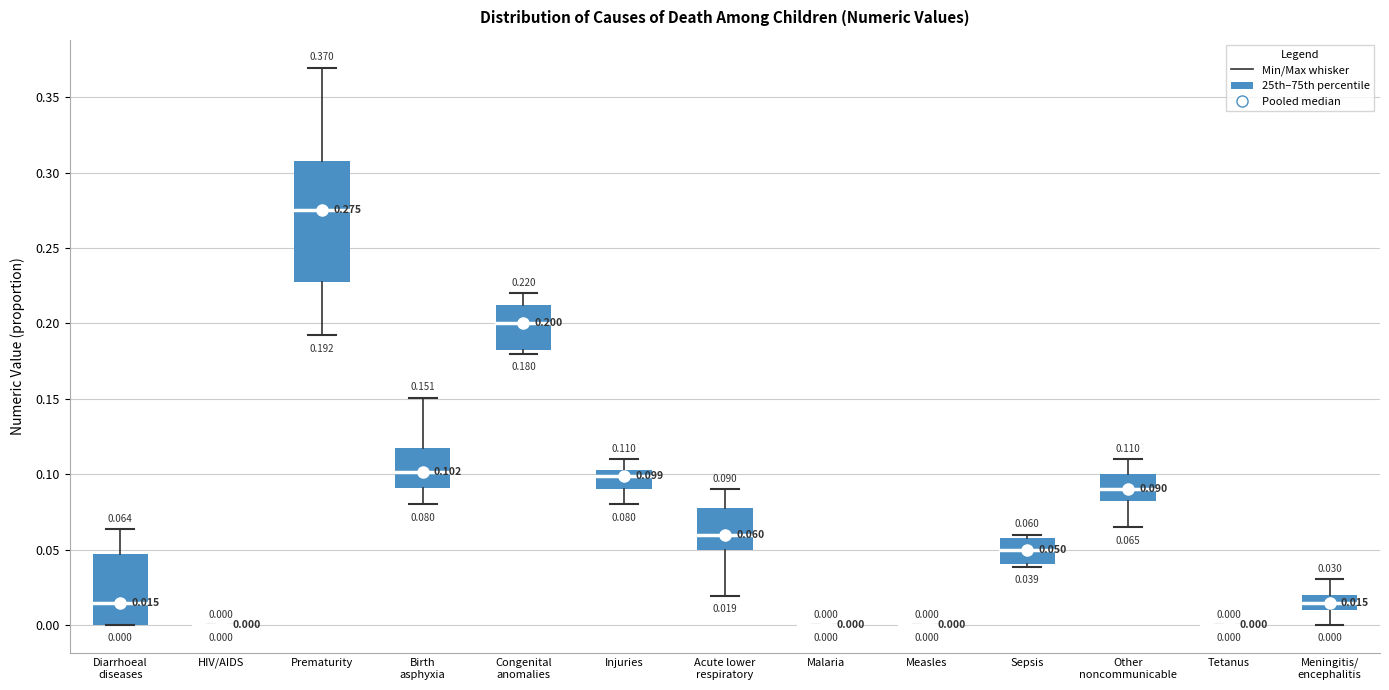

Which box is the tallest, from its lower edge to its upper edge?

Prematurity